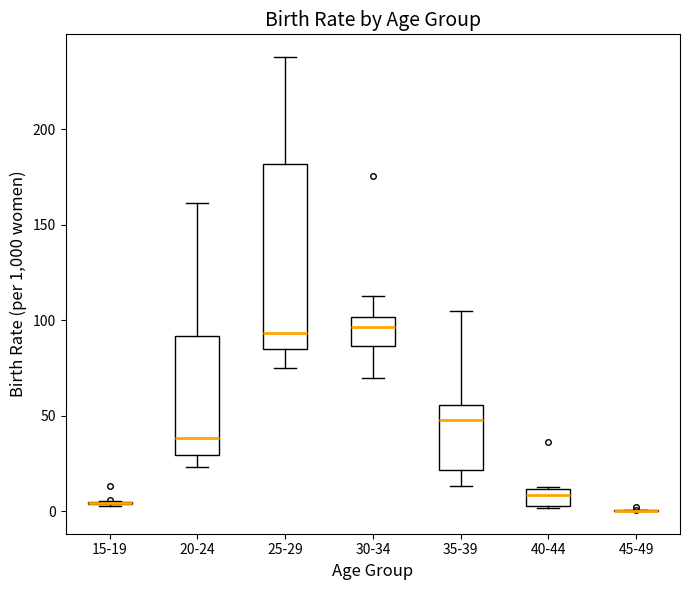

Which box is the tallest, from its lower edge to its upper edge?

25-29